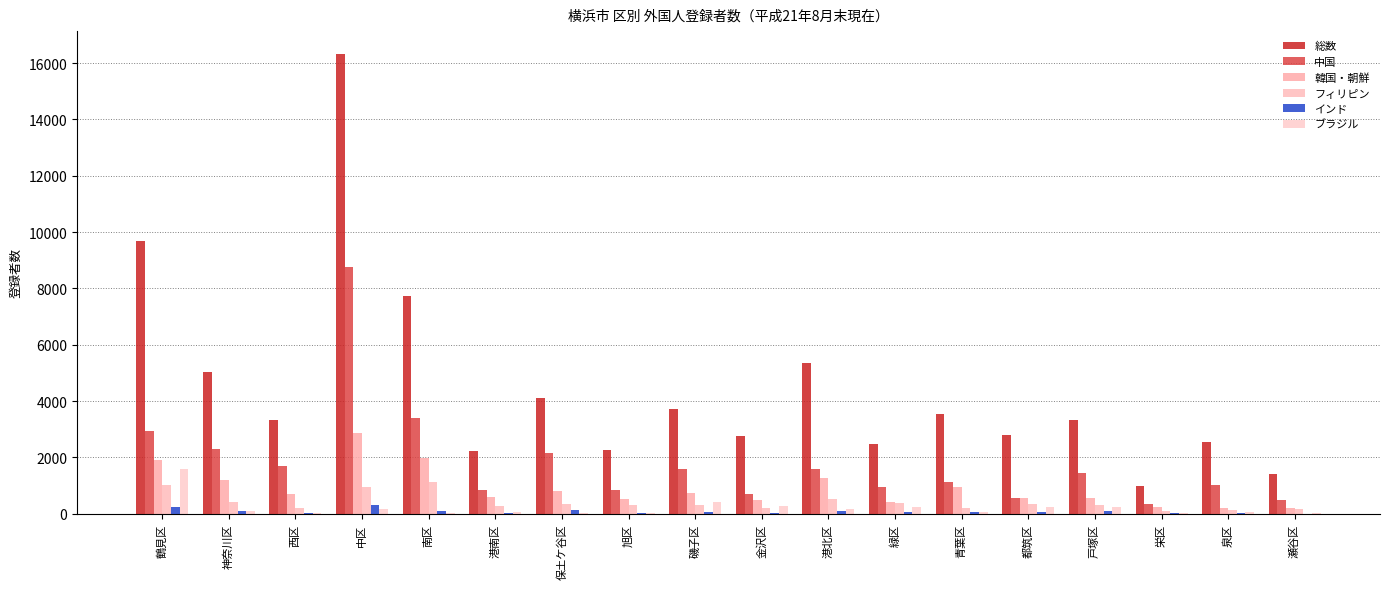

What is the maximum value for 中国?

8748